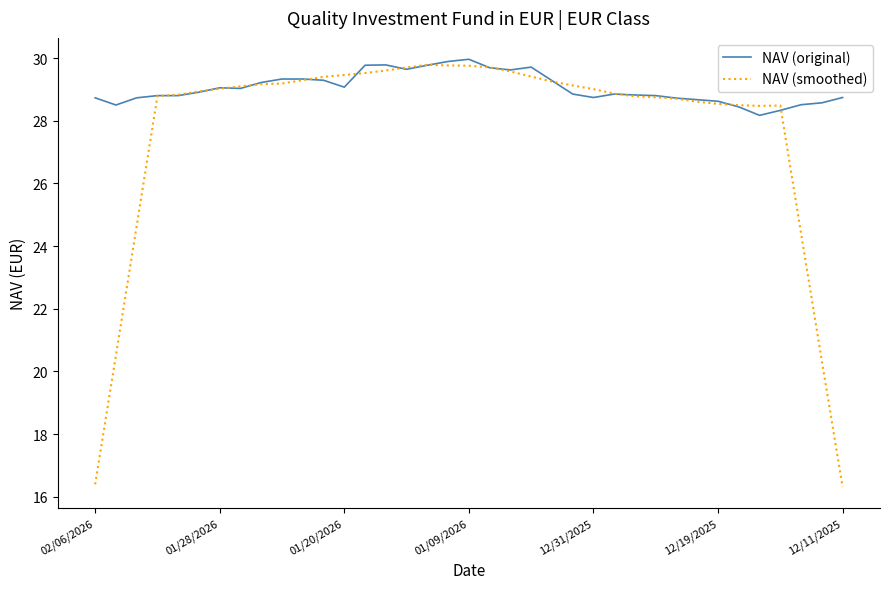

Which series has the largest total across all categories?

NAV (original)